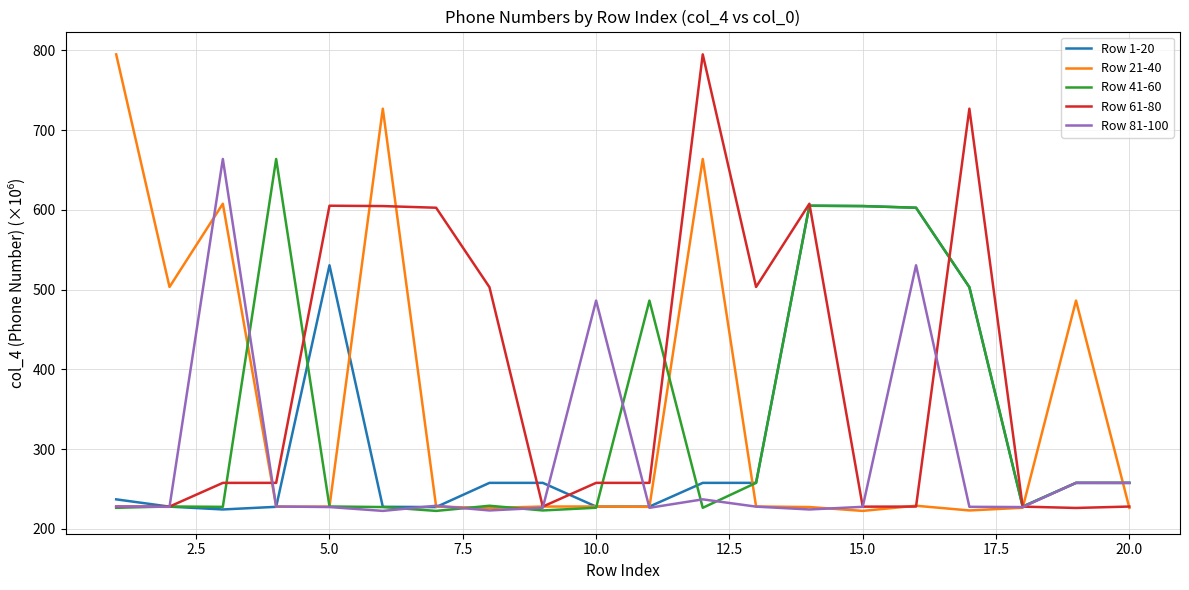

What is the maximum value shown in the chart?

795.1